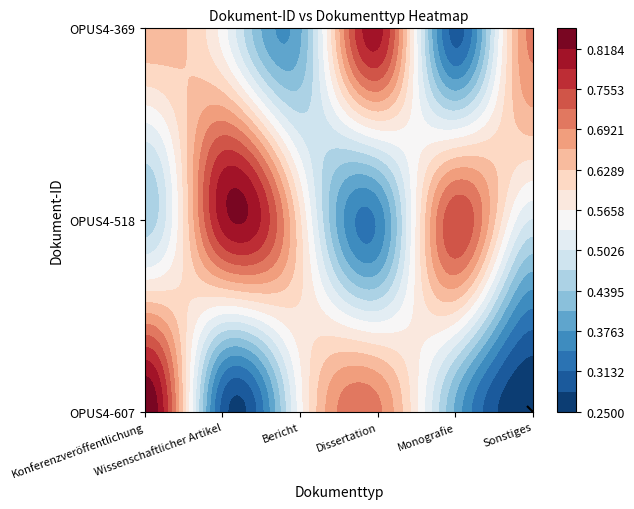

The OPUS4-369 series shows 0.7 at 5. True or false?

True